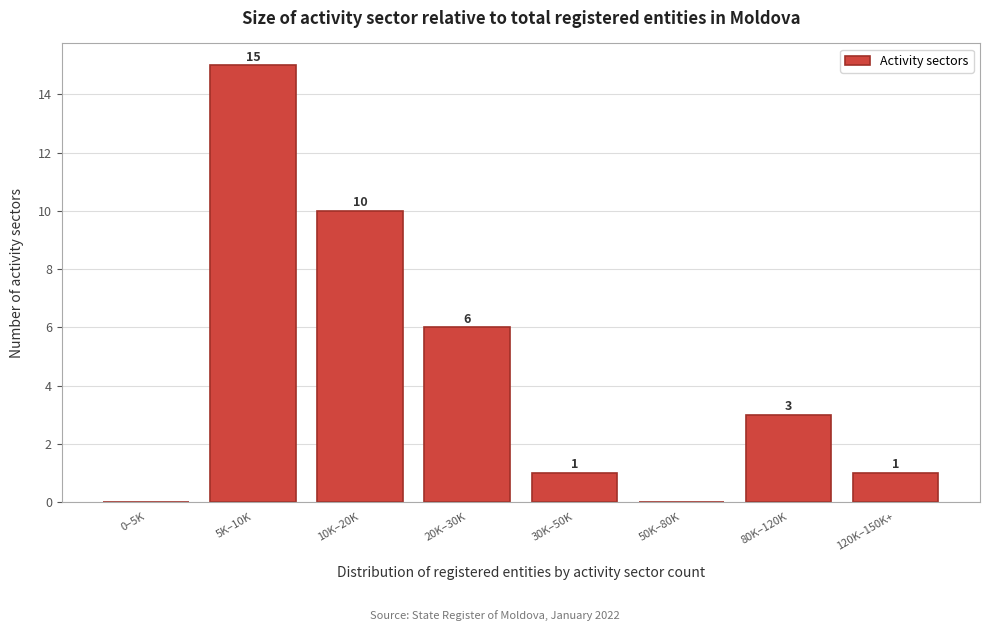

Reading left to right, list all the values displayed in this chart.

0–5K=0	5K–10K=15	10K–20K=10	20K–30K=6	30K–50K=1	50K–80K=0	80K–120K=3	120K–150K+=1